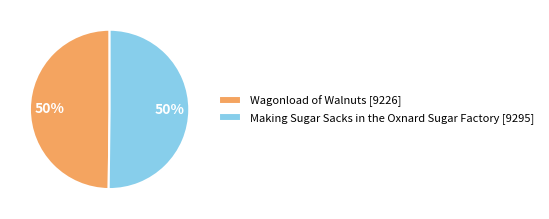

Count the number of slices in the pie.

2